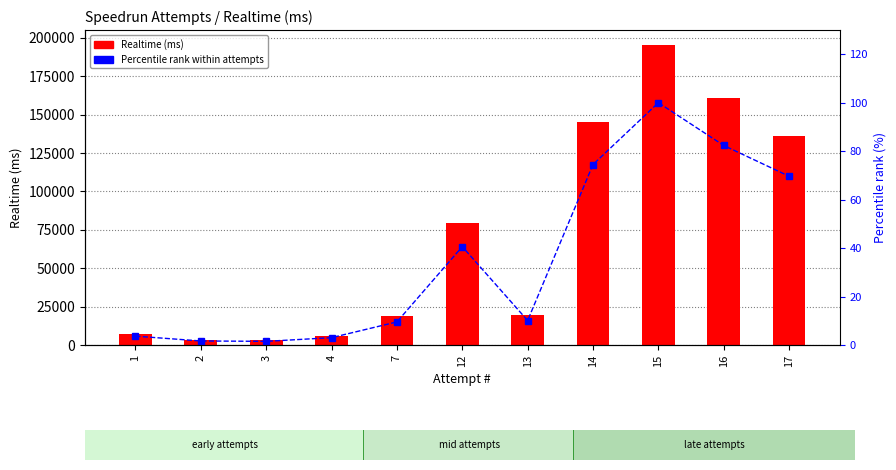

What are all the series names shown in the legend?

Realtime (ms), Percentile rank within attempts